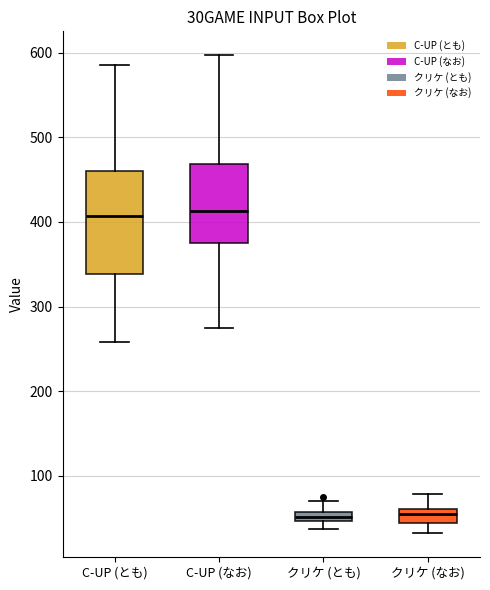

Where does the lower whisker of the box for クリケ (なお) end on the y-axis? The values are not printed on the chart, so give them approximately, as read against the axis.

30